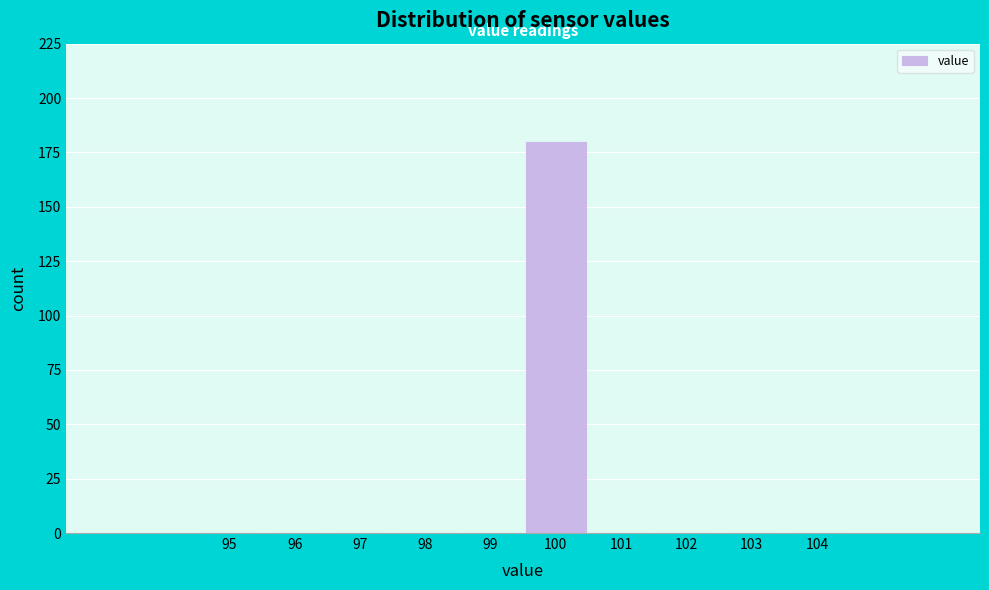

Reading left to right, extract all data points from this chart.

95=0	96=0	97=0	98=0	99=0	100=180	101=0	102=0	103=0	104=0